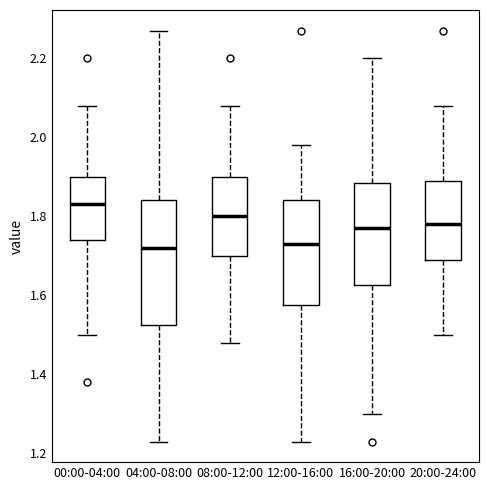

Comparing the boxes themselves (not the whiskers), which one is the tallest?

04:00-08:00